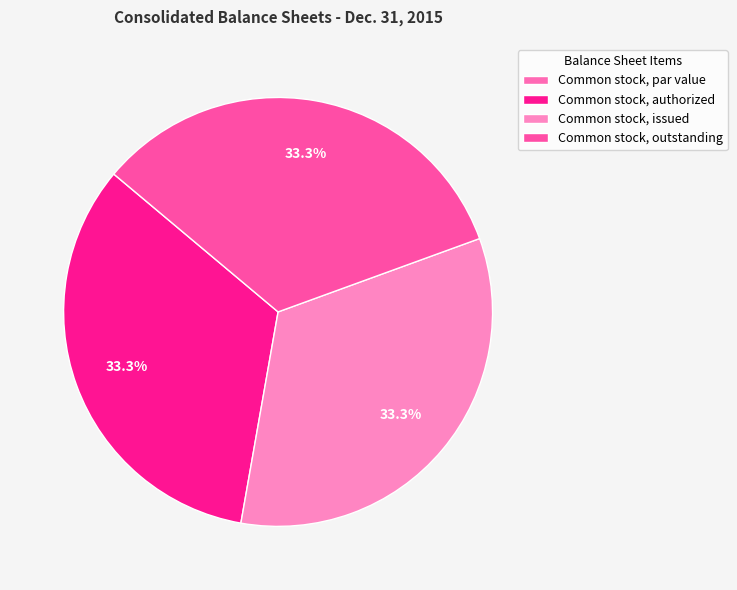

Does Common stock, issued account for over 50% of the chart?

No